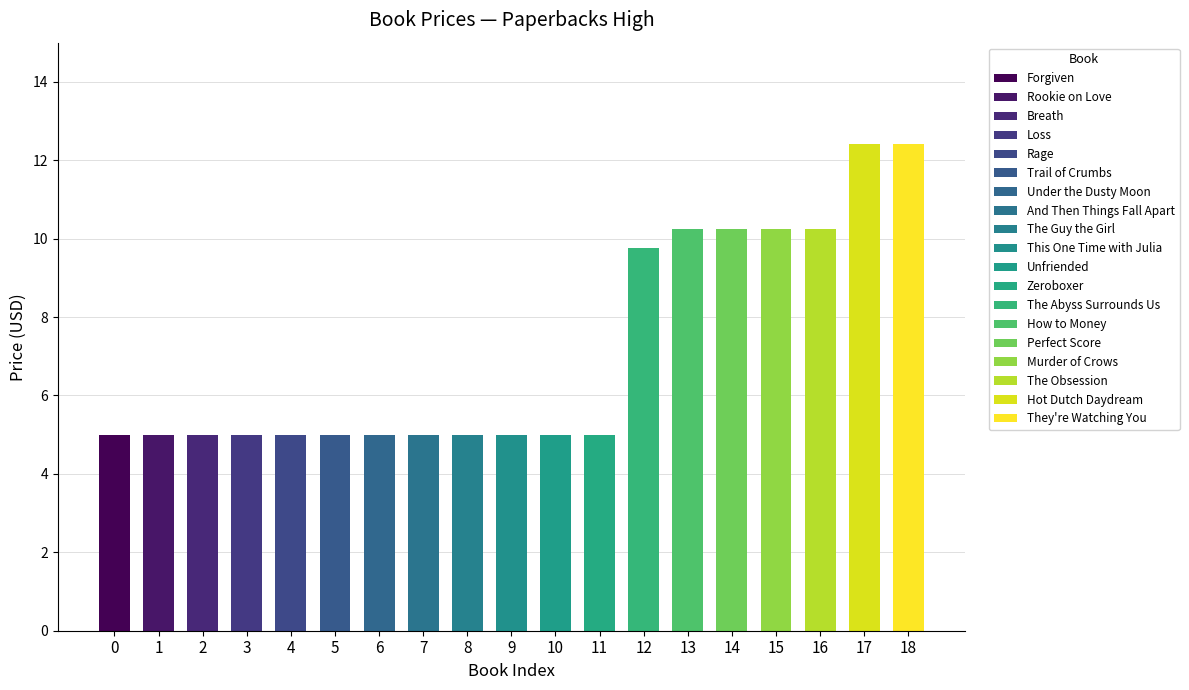

Rank the categories by value from lowest to highest.

Forgiven, Rookie on Love, Breath, Loss, Rage, Trail of Crumbs, Under the Dusty Moon, And Then Things Fall Apart, The Guy the Girl, This One Time with Julia, Unfriended, Zeroboxer, The Abyss Surrounds Us, How to Money, Perfect Score, Murder of Crows, The Obsession, Hot Dutch Daydream, They're Watching You